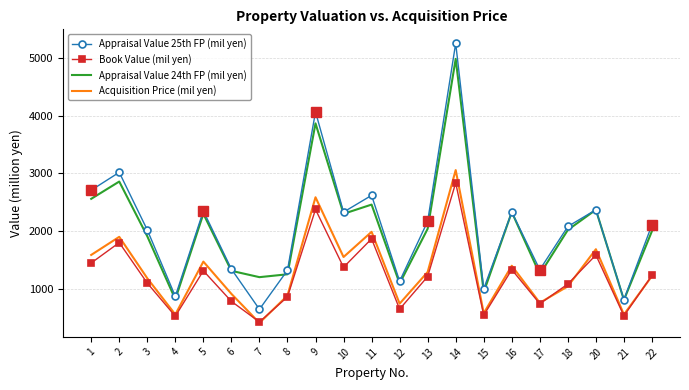

What is the sum of the Appraisal Value 24th FP (mil yen) values at 10 and 12?

3390